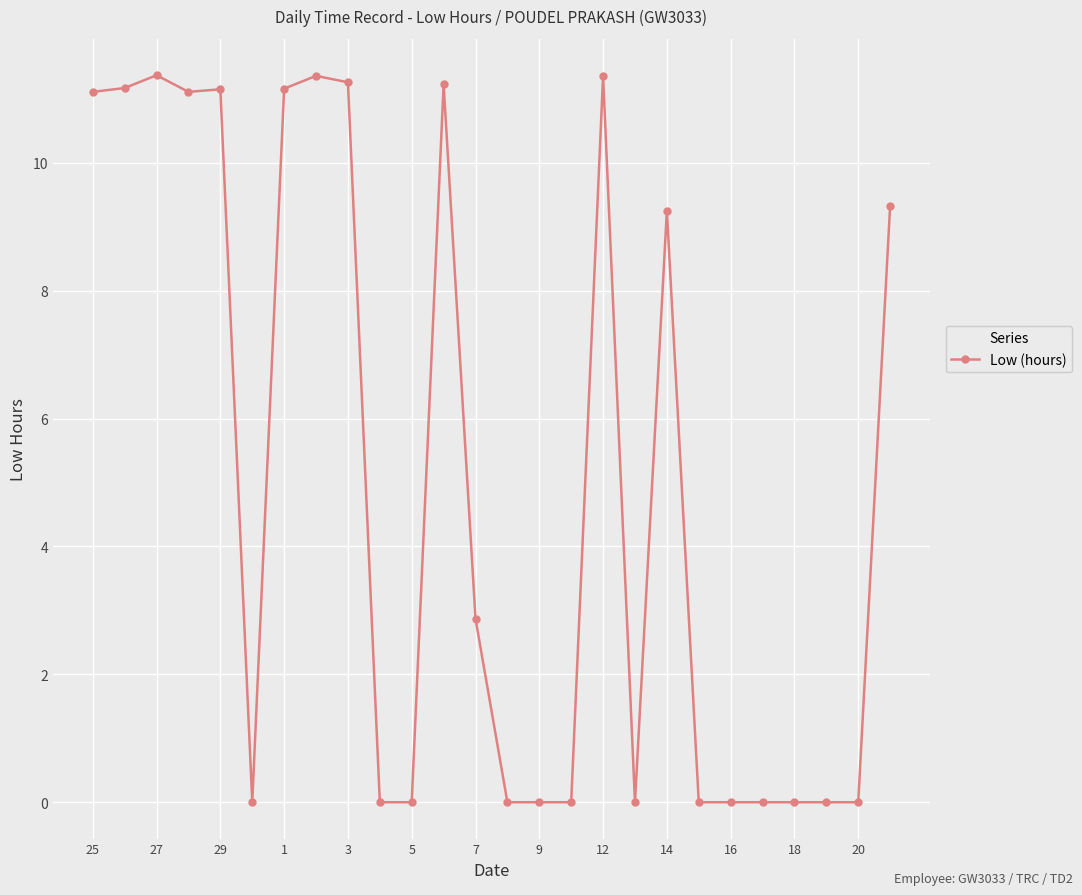

What is the greatest value displayed?

11.4